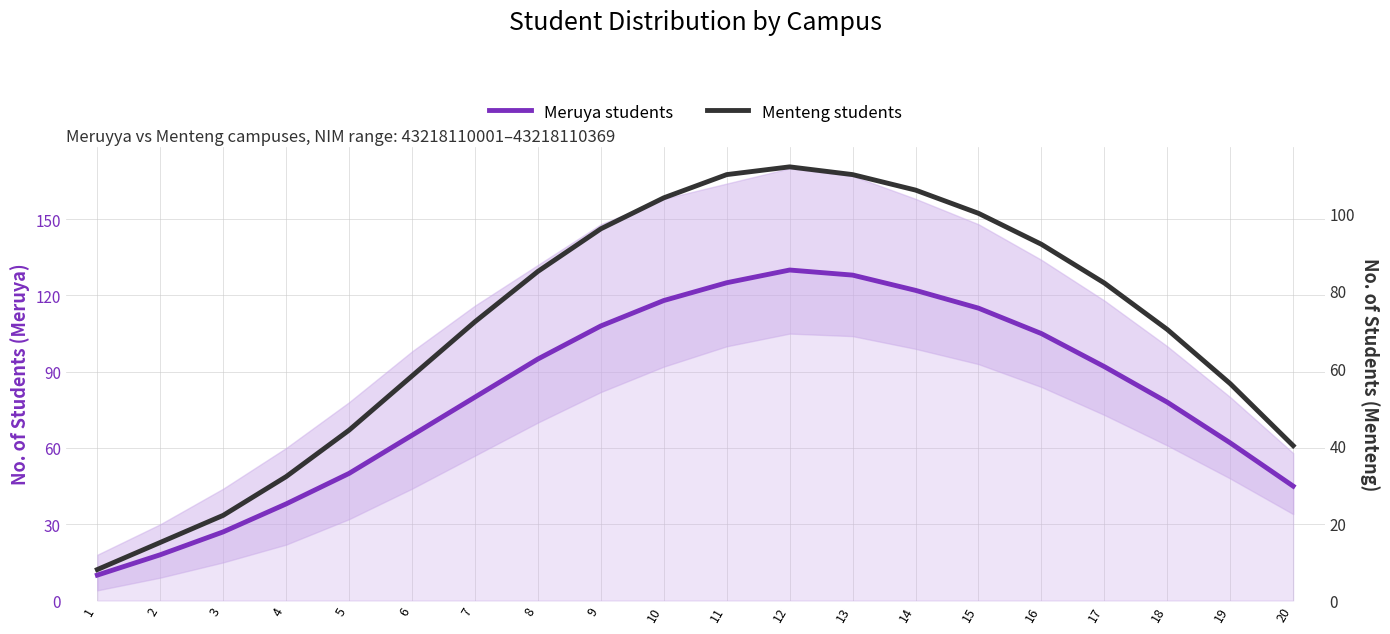

True or false: Menteng students has more than 0 points higher than both neighbors.

True